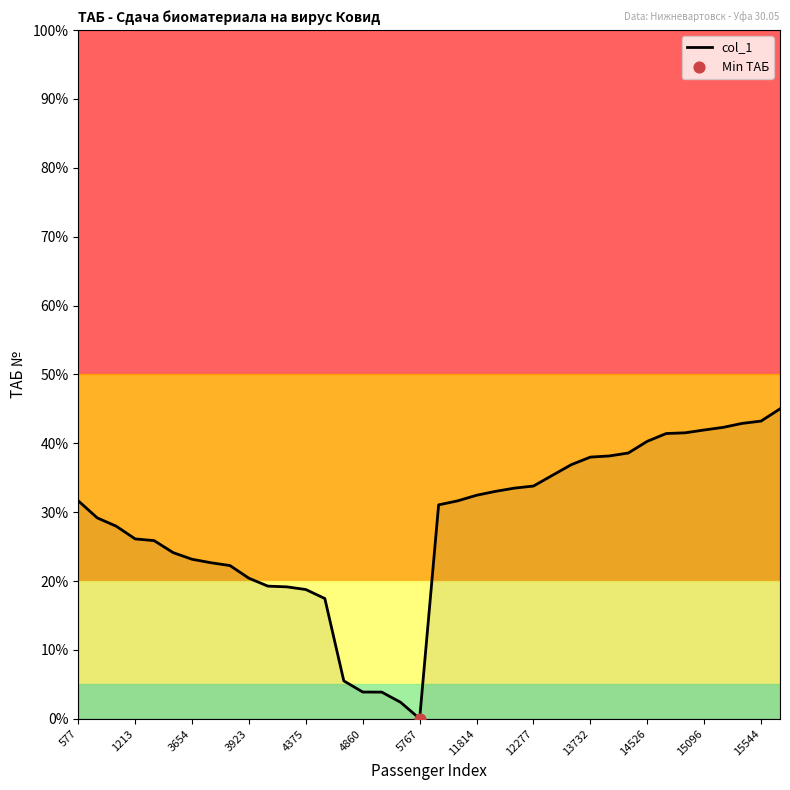

What is the difference between the maximum and minimum values?

45.0